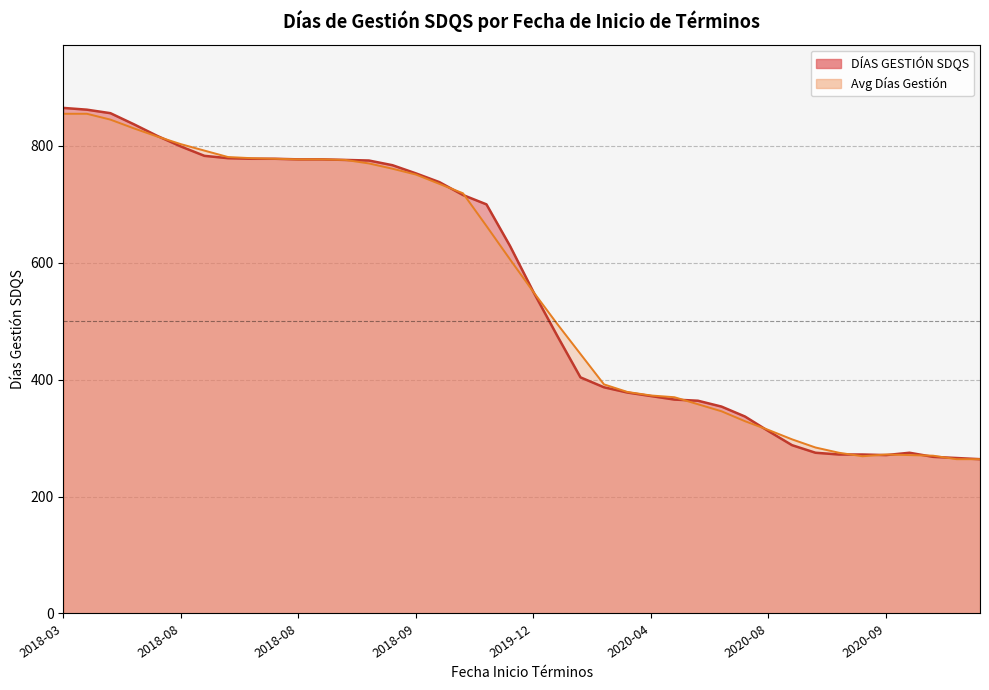

In DÍAS GESTIÓN SDQS, how many points are lower than both neighbors (excluding endpoints)?

1